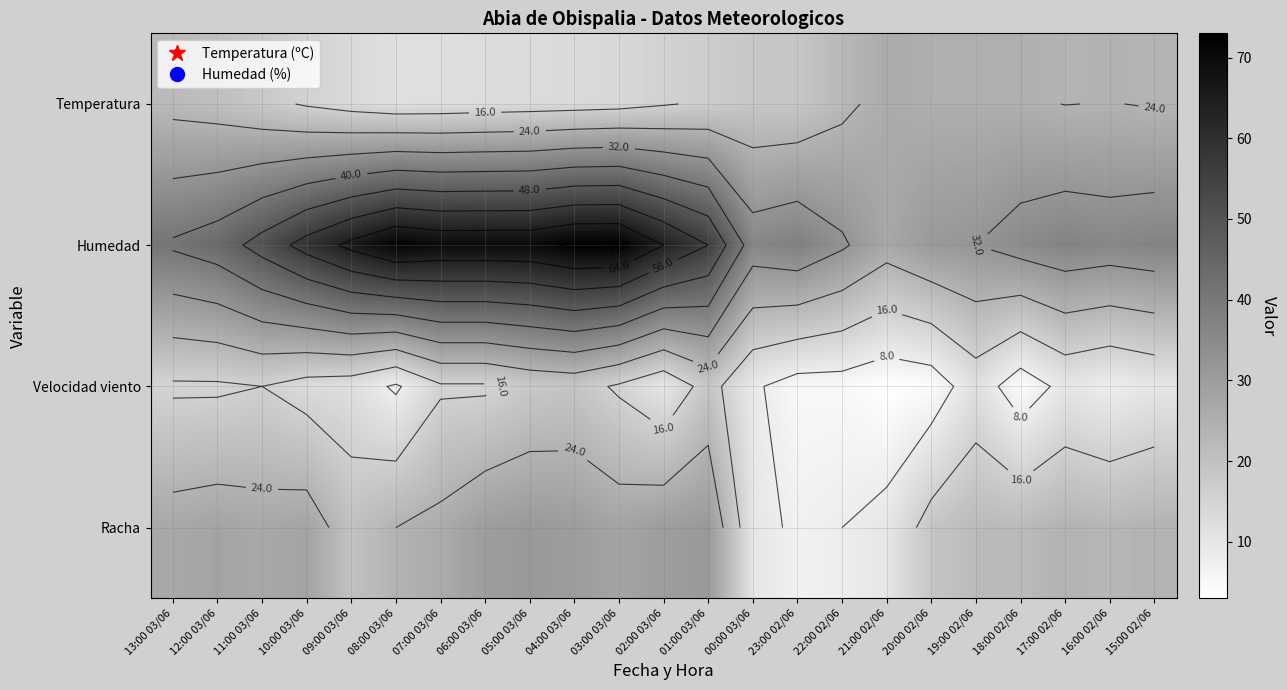

At which category is the sum across all series the highest?

04:00 03/06